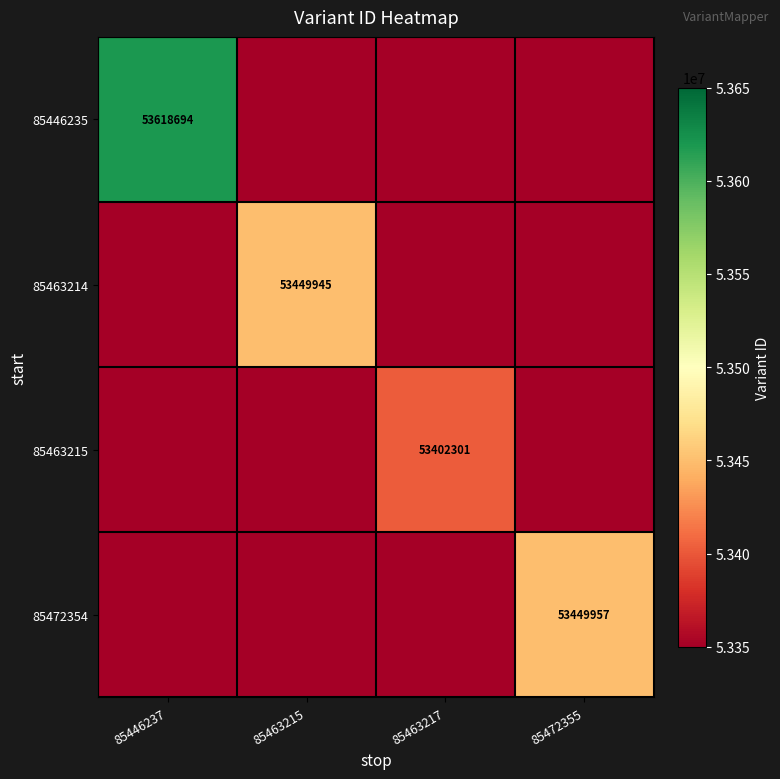

Is it true that 85463215 equals 53402301 at 85463217?

True